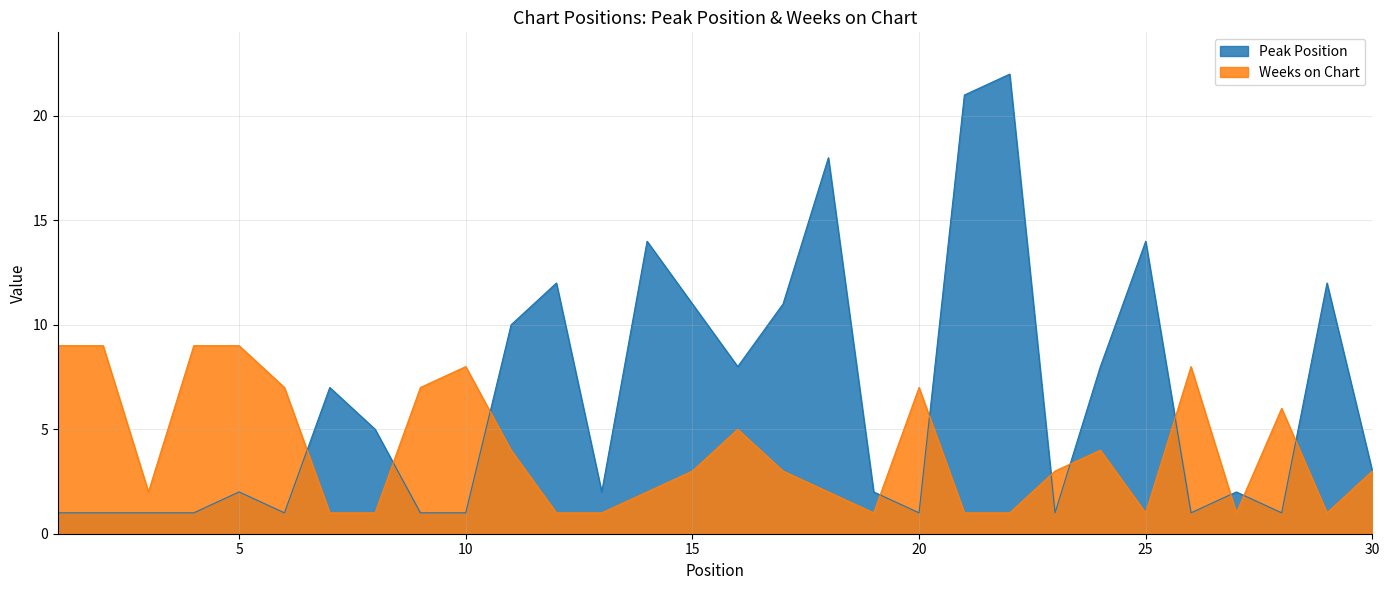

The Peak Position series shows 1 at 9. True or false?

True